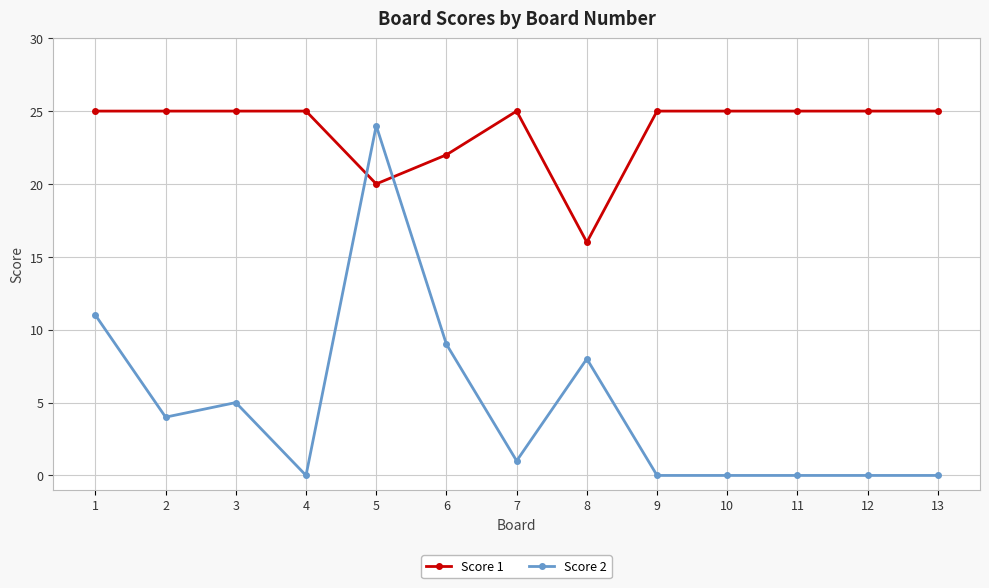

What is the difference between the maximum and minimum values in the Score 1 series?

9